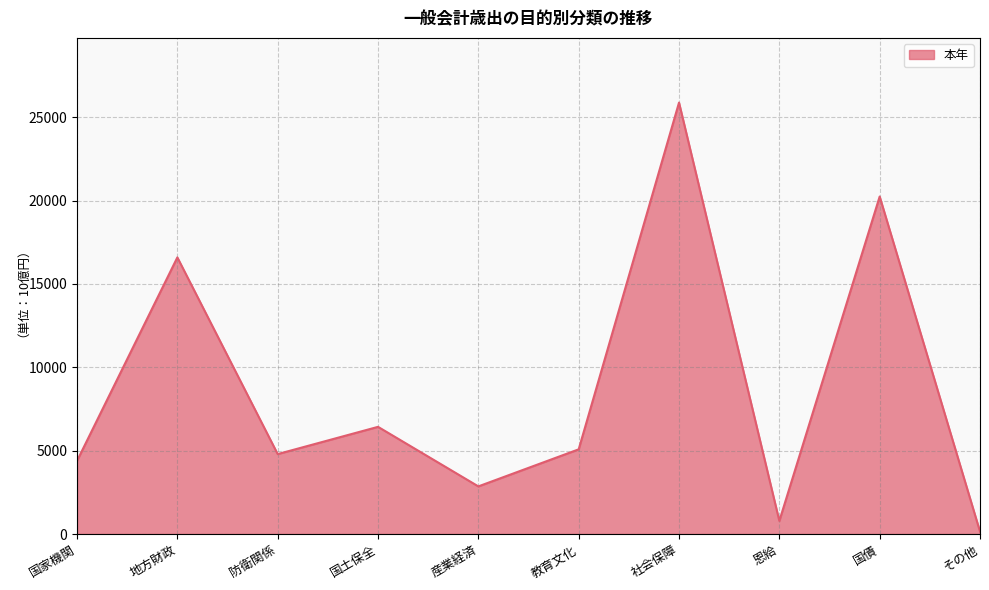

What is the difference between the maximum and minimum values?

25731